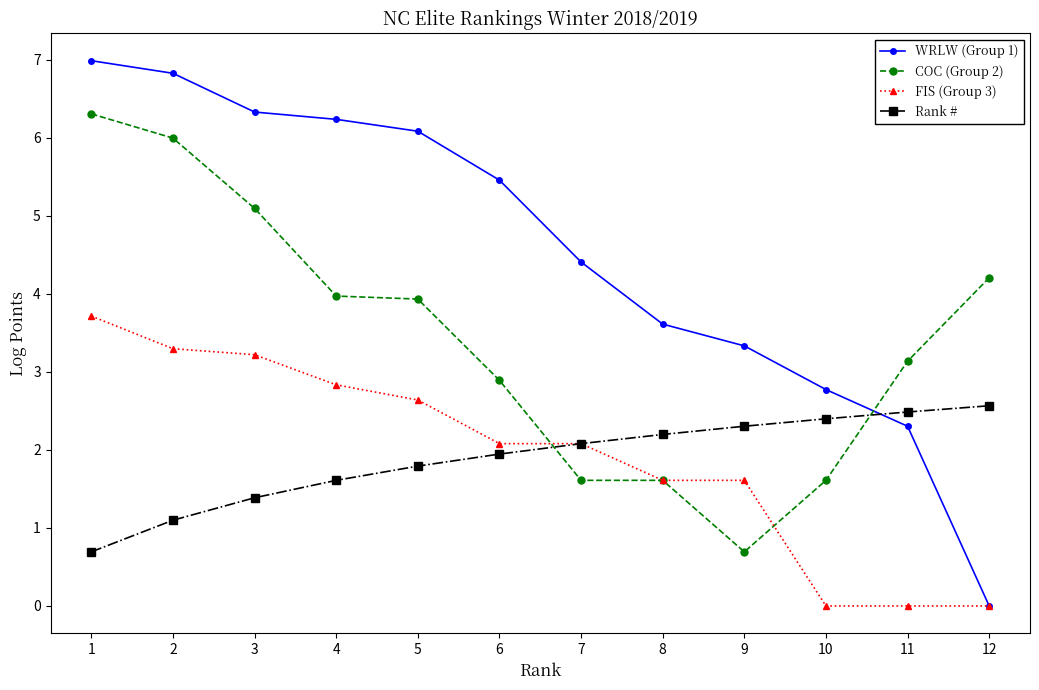

What are all the series names shown in the legend?

WRLW (Group 1), COC (Group 2), FIS (Group 3), Rank #